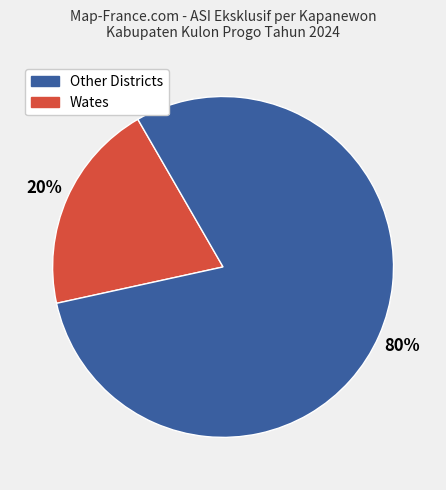

To the nearest percent, what is the average slice percentage?

50%